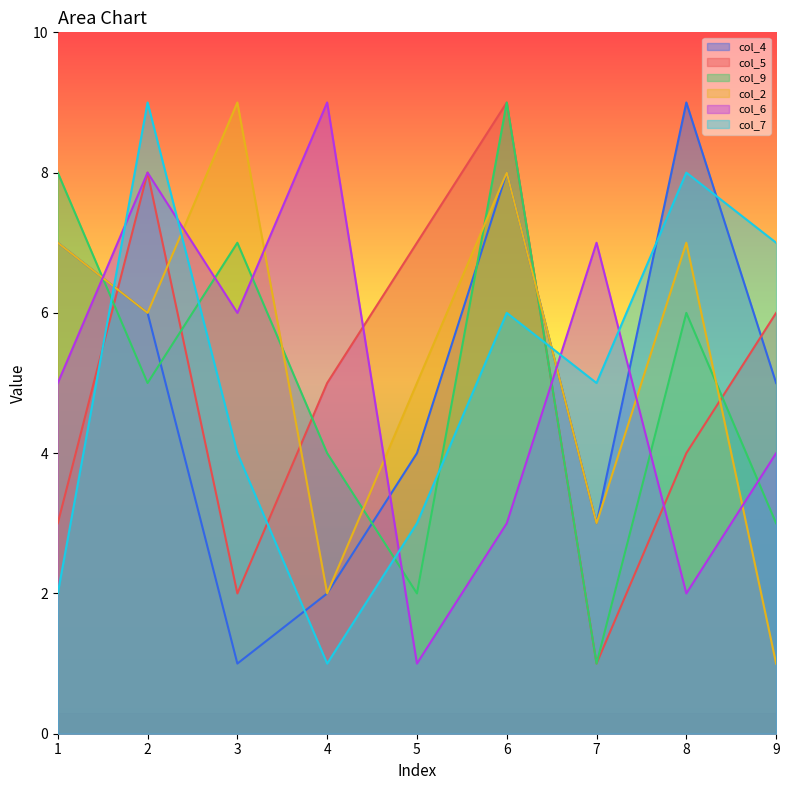

Does the chart display data point markers on the line(s)?

No